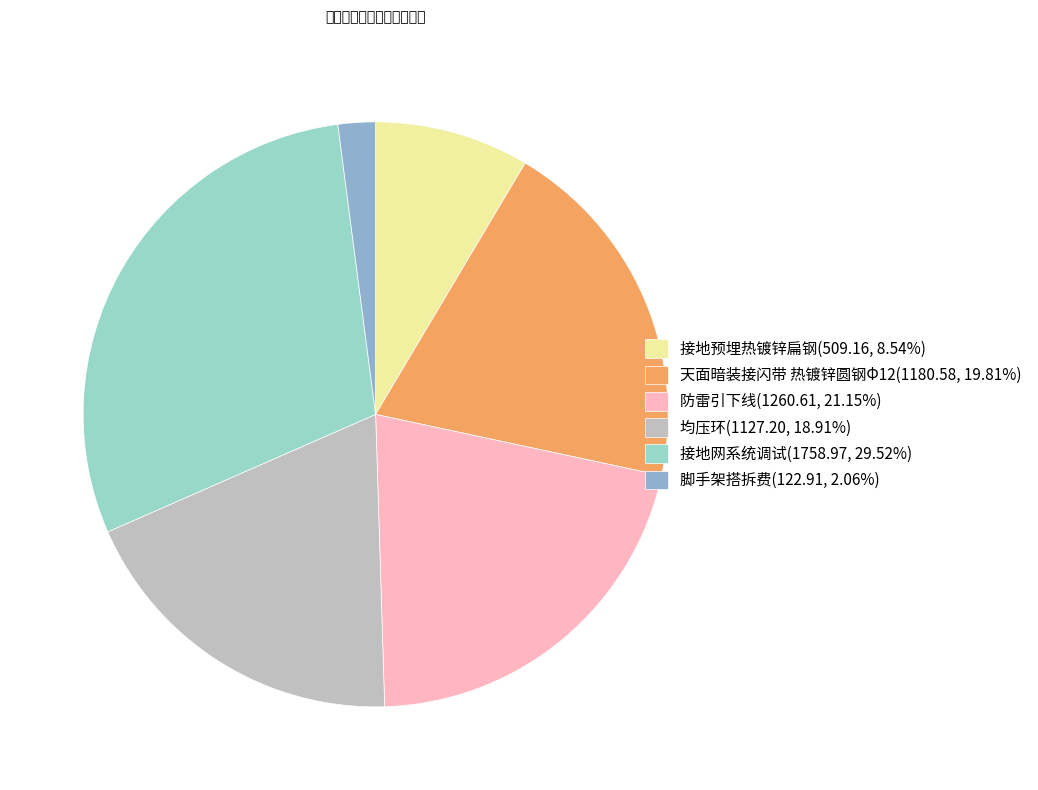

Approximately how many times larger is the value at 接地预埋热镀锌扁钢(509.16, 8.54%) compared to 脚手架搭拆费(122.91, 2.06%)?

4.1